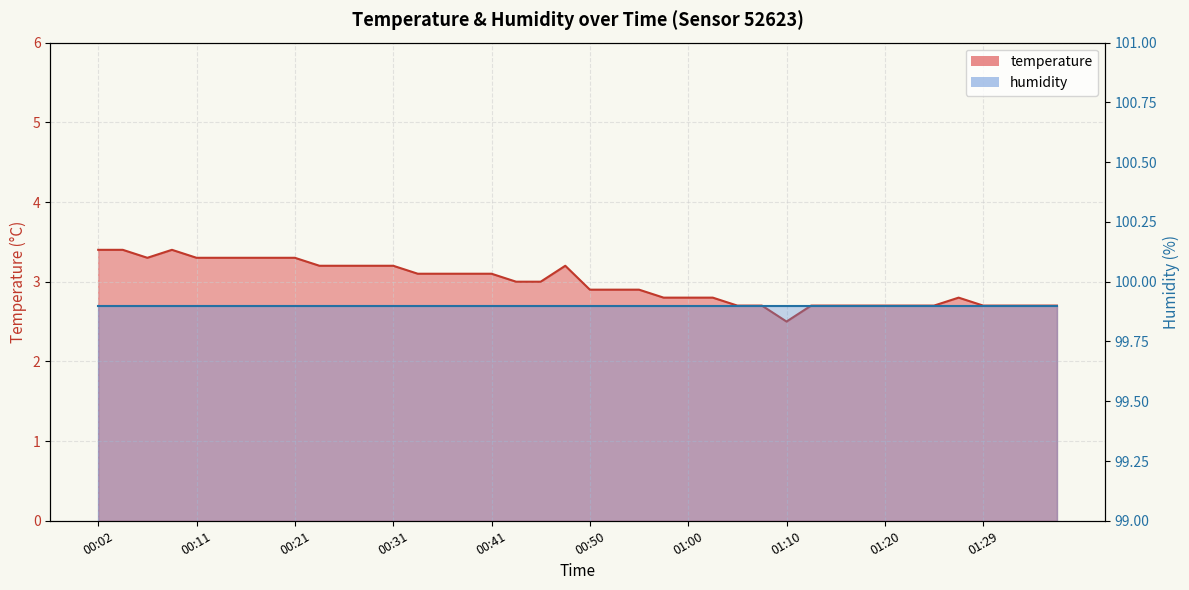

At which category does the chart reach its minimum across all series?

01:10